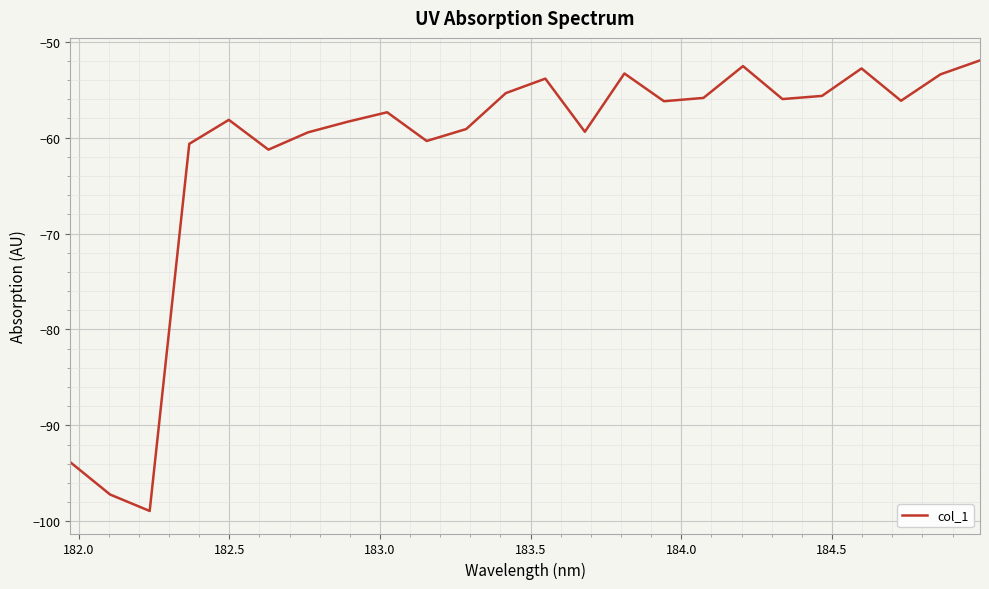

What is the difference between the maximum and minimum values?

47.0